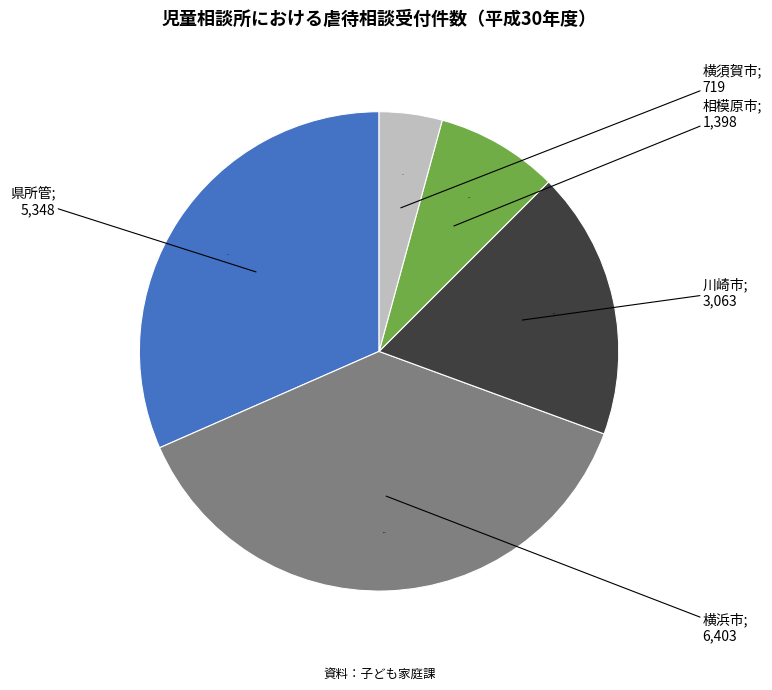

Is there any slice that represents more than half of the pie?

No